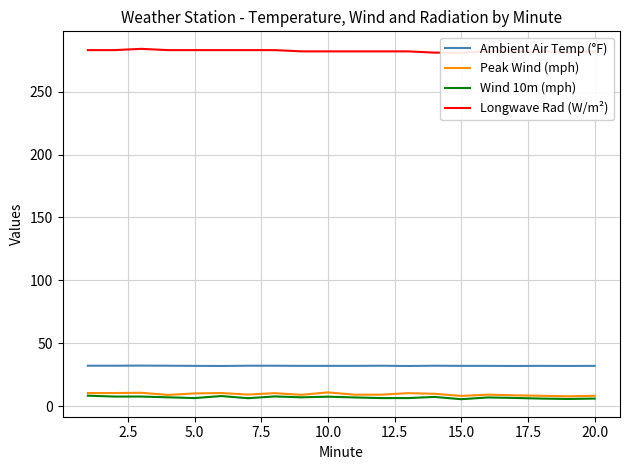

What is the lowest value of the Peak Wind (mph) series?

7.9